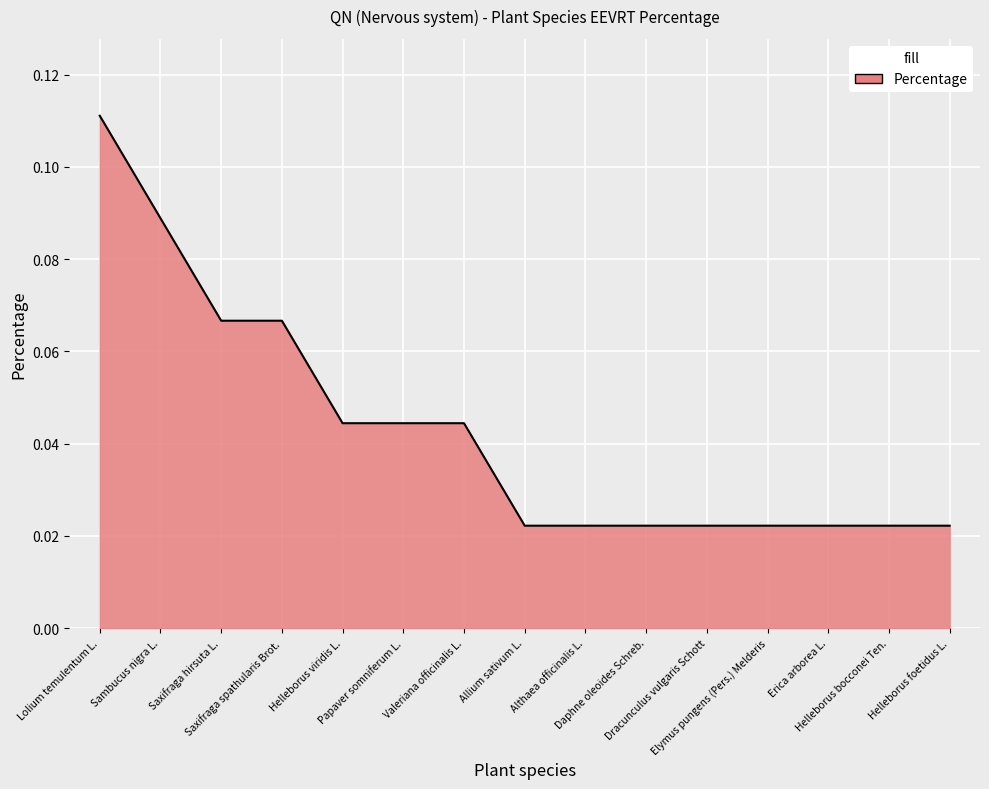

Does the chart display data point markers on the line(s)?

No